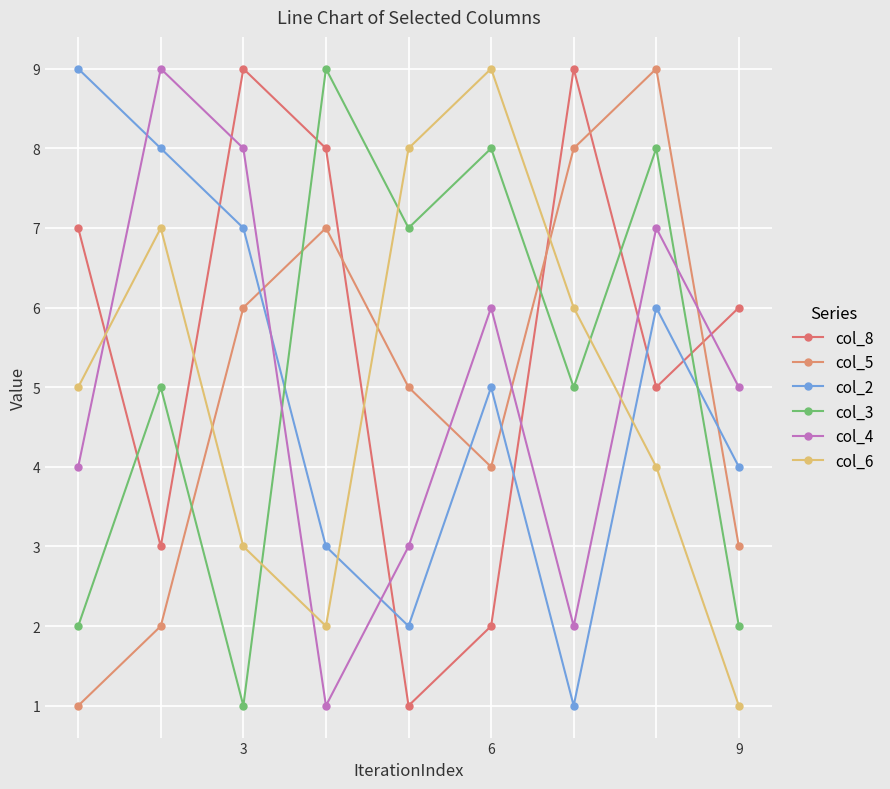

How many lines are shown in the chart?

6